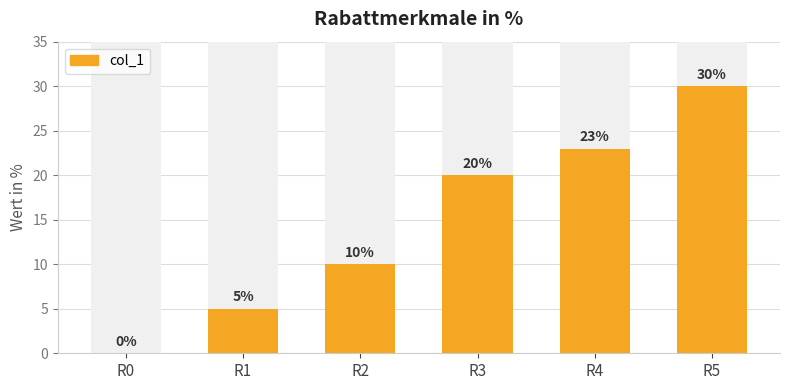

What is the difference between the maximum and minimum values?

30